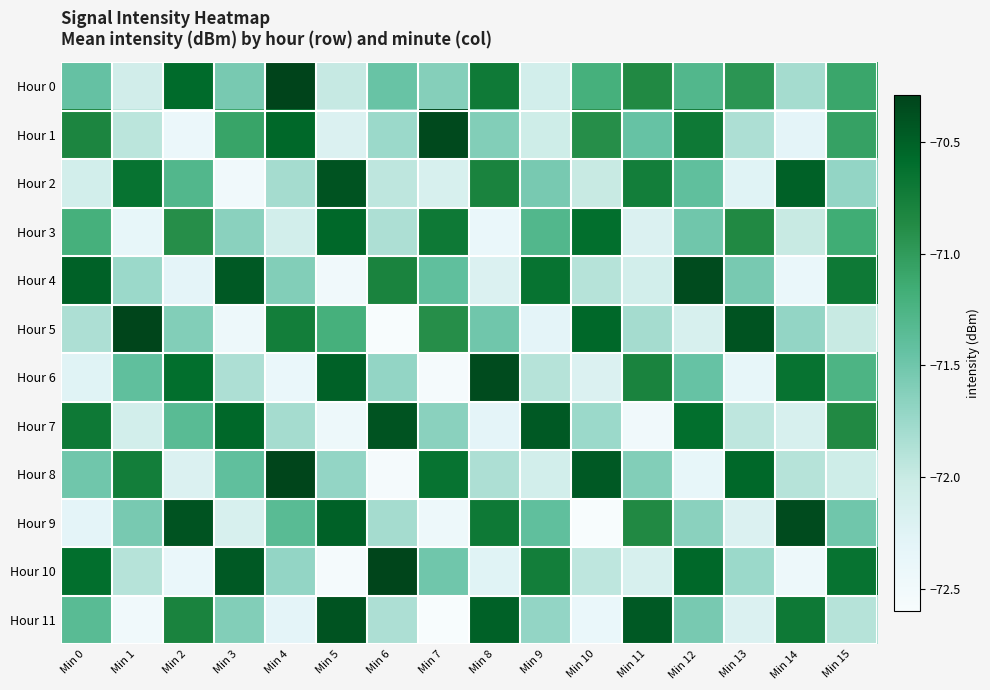

Rank the series by their maximum value, from highest to lowest.

Hour 0, Hour 5, Hour 8, Hour 10, Hour 1, Hour 4, Hour 6, Hour 9, Hour 2, Hour 7, Hour 11, Hour 3